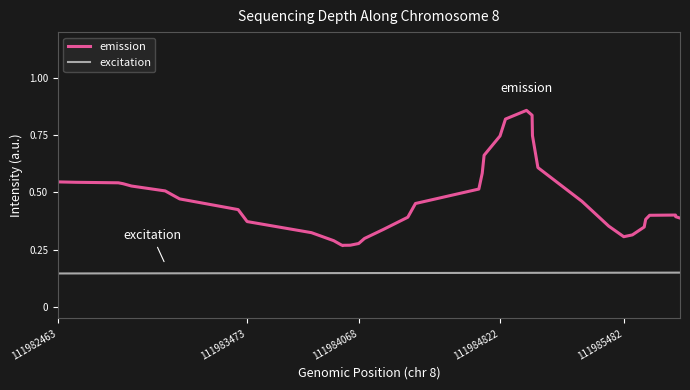

True or false: excitation and emission cross at least once.

False